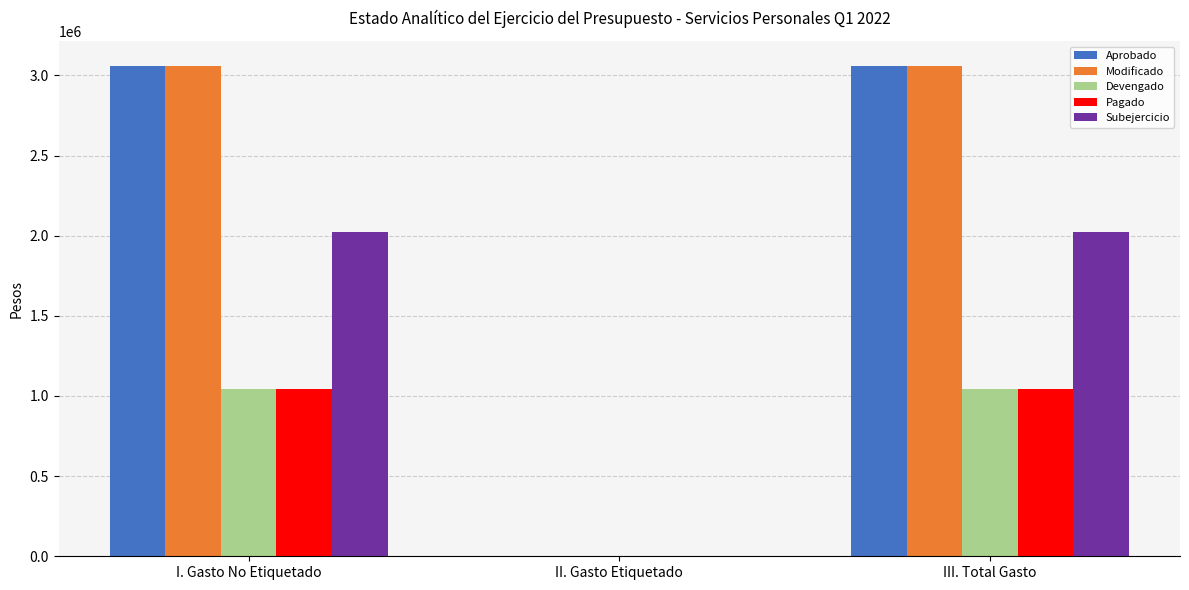

Reading left to right, what are all the values shown in this chart?

Aprobado: I. Gasto No Etiquetado=3061318.3	II. Gasto Etiquetado=0.0	III. Total Gasto=3061318.3
Modificado: I. Gasto No Etiquetado=3061318.3	II. Gasto Etiquetado=0.0	III. Total Gasto=3061318.3
Devengado: I. Gasto No Etiquetado=1041278.0	II. Gasto Etiquetado=0.0	III. Total Gasto=1041278.0
Pagado: I. Gasto No Etiquetado=1041278.0	II. Gasto Etiquetado=0.0	III. Total Gasto=1041278.0
Subejercicio: I. Gasto No Etiquetado=2020040.3	II. Gasto Etiquetado=0.0	III. Total Gasto=2020040.3